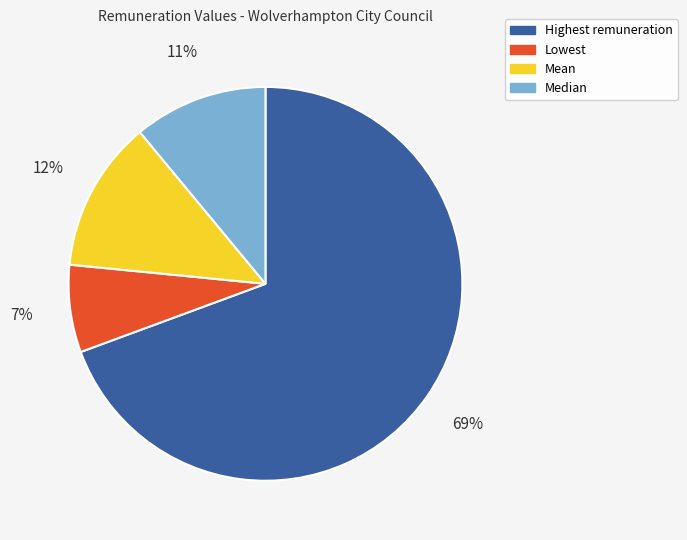

How many slices are in this pie chart?

4